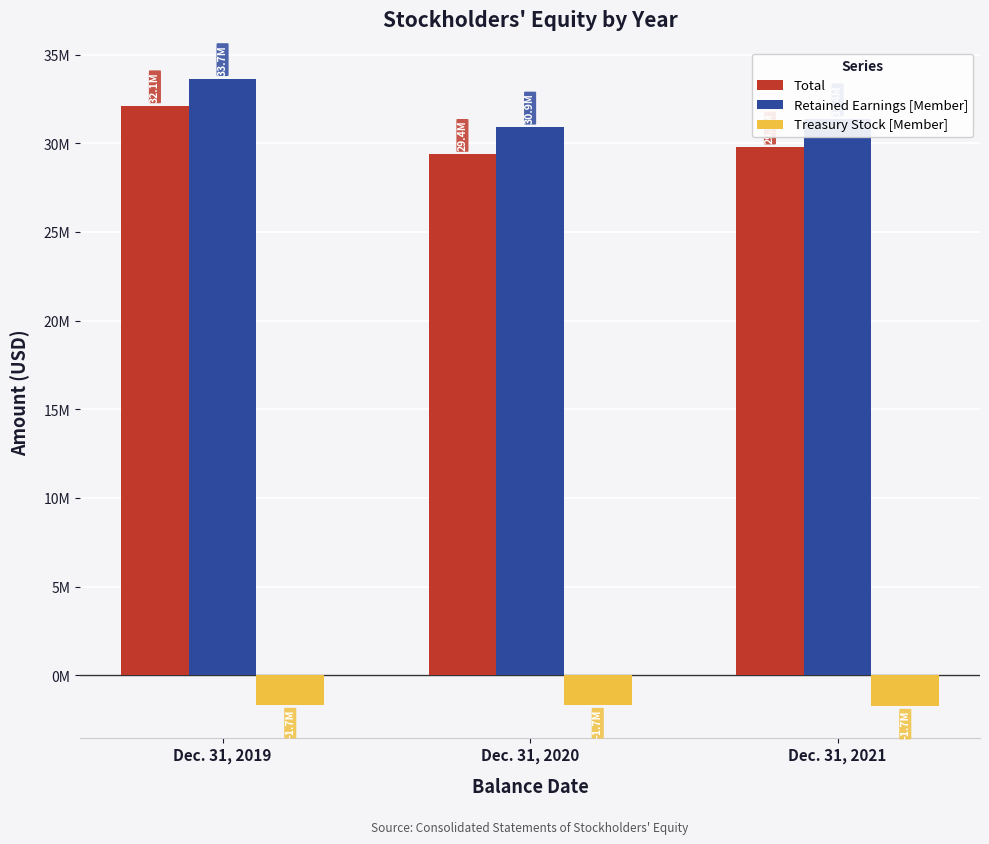

What is the difference between the second highest and minimum values in the Total series?

413518